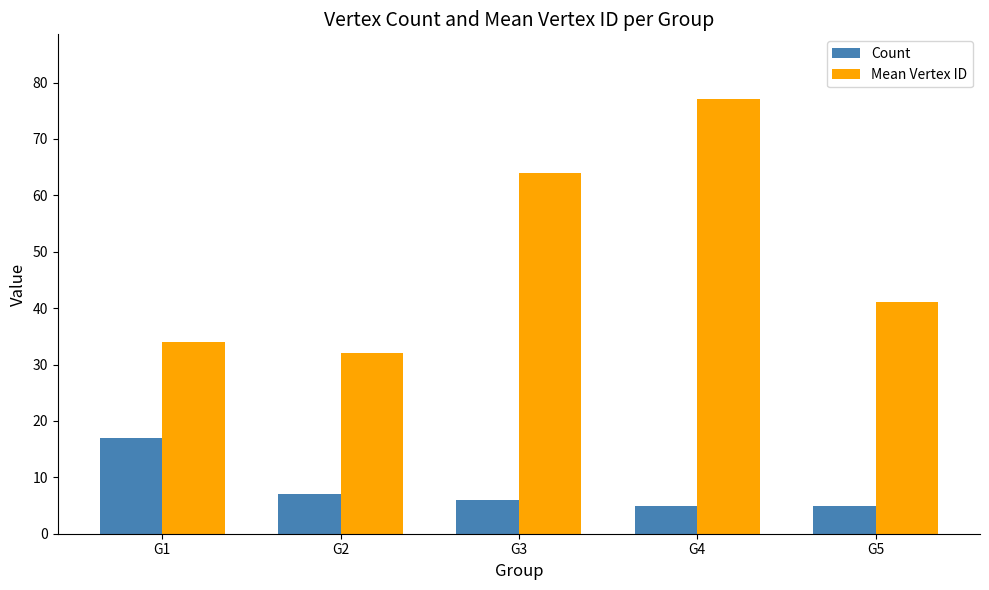

What is the lowest value of the Mean Vertex ID series?

32